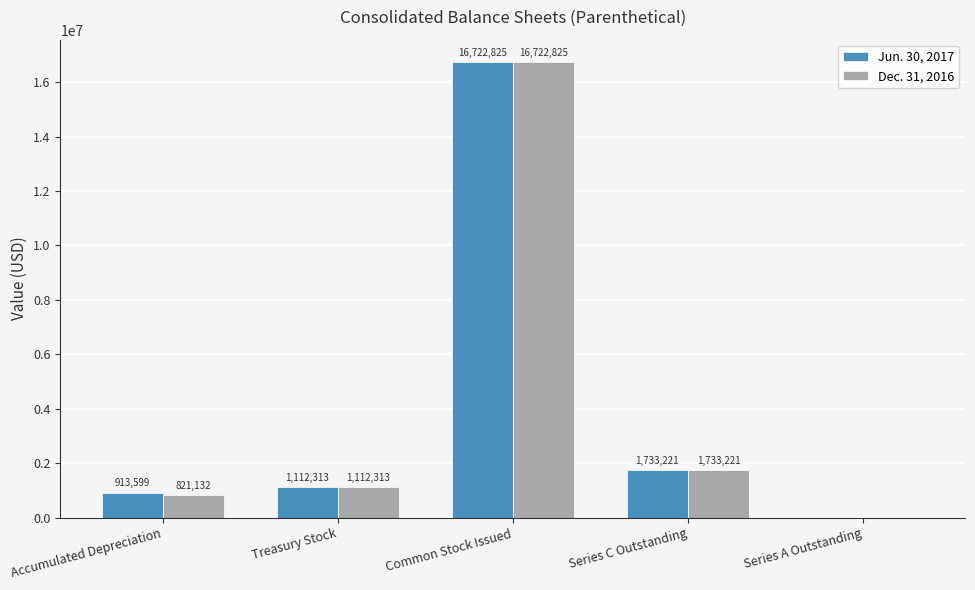

True or false: Jun. 30, 2017 has a value of 548681 at Series C Outstanding.

False